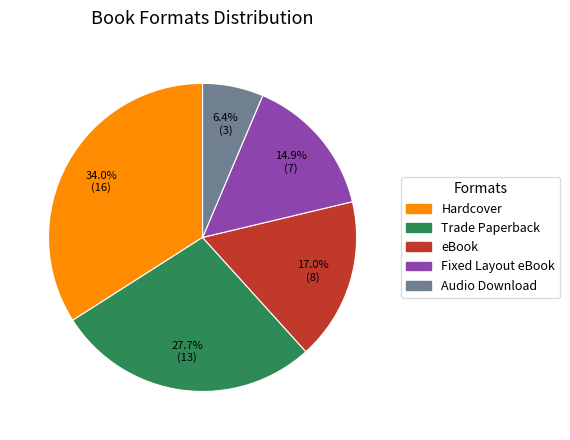

Which has a higher value, Trade Paperback or Audio Download?

Trade Paperback